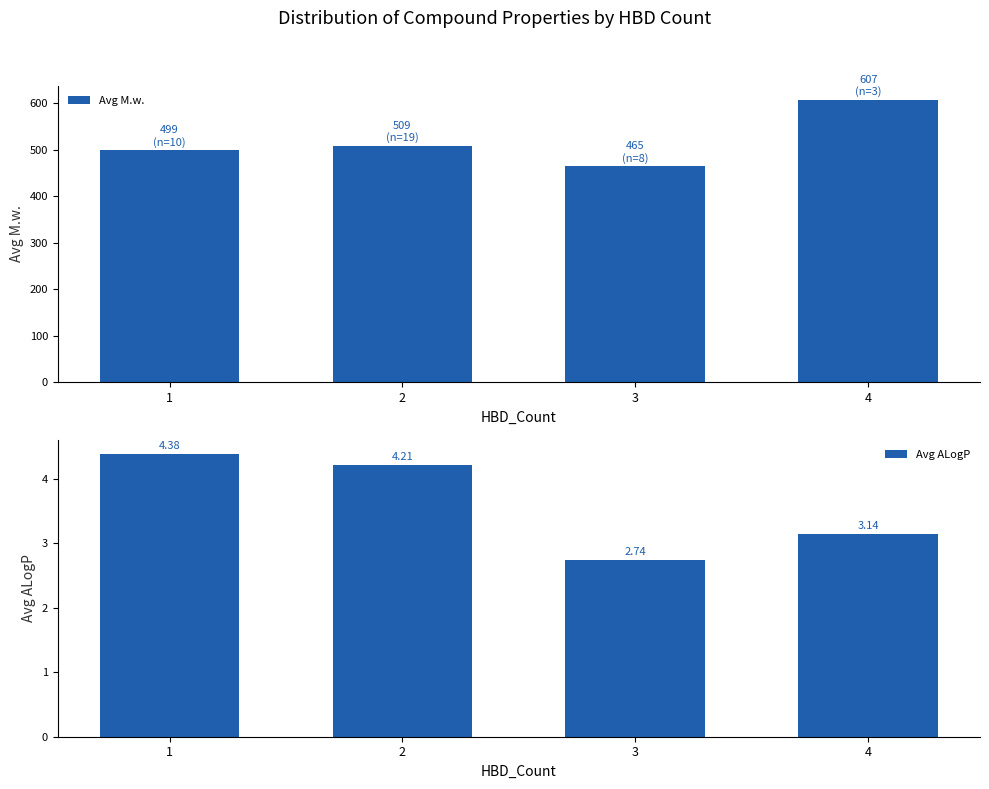

At which label does Avg M.w. first exceed 508?

2